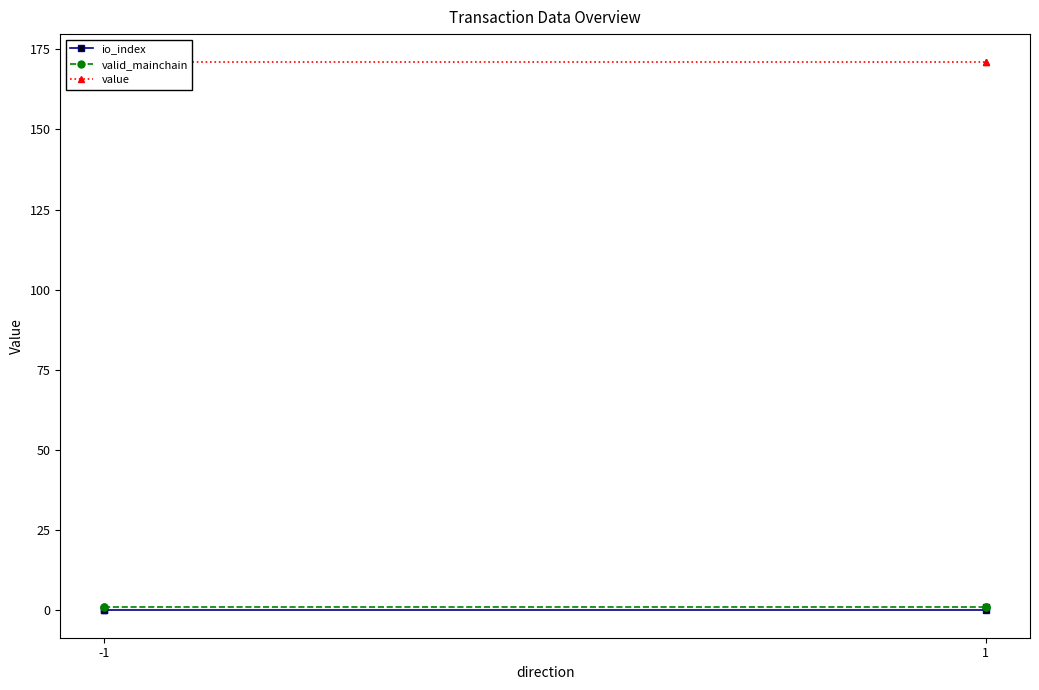

Which series has the widest spread of values?

io_index